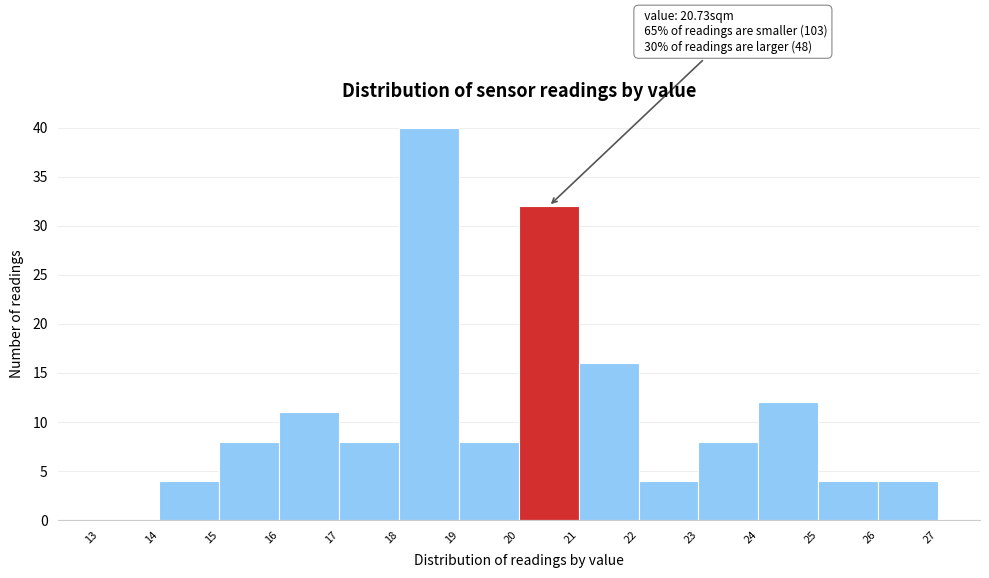

Which range on the x-axis has the tallest bar?

18 to 19